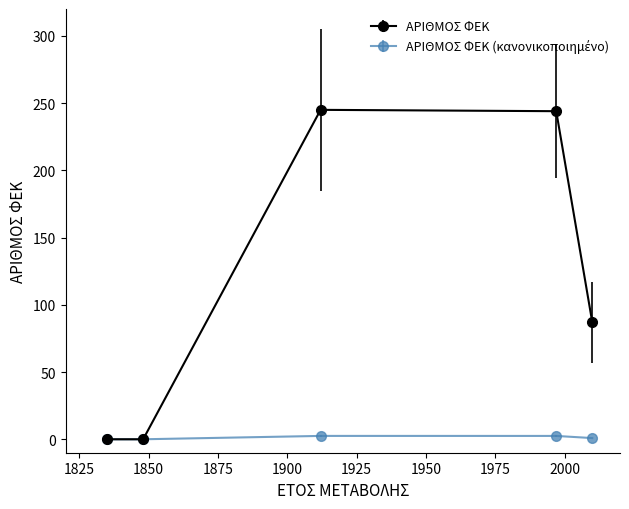

What is the maximum value shown in the chart?

245.0